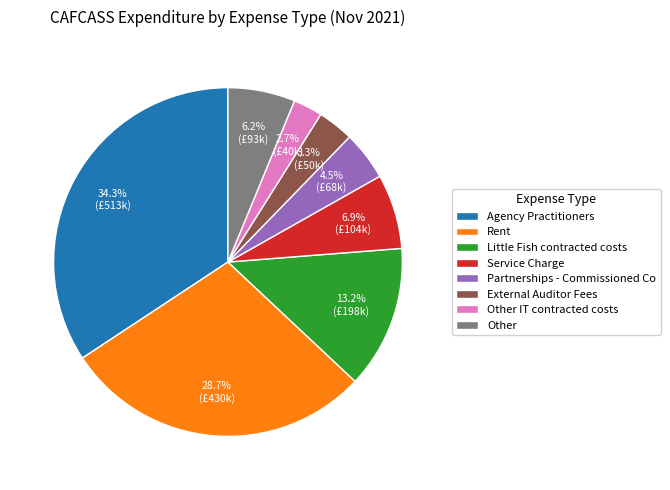

Which slice is the smallest?

Other IT contracted costs